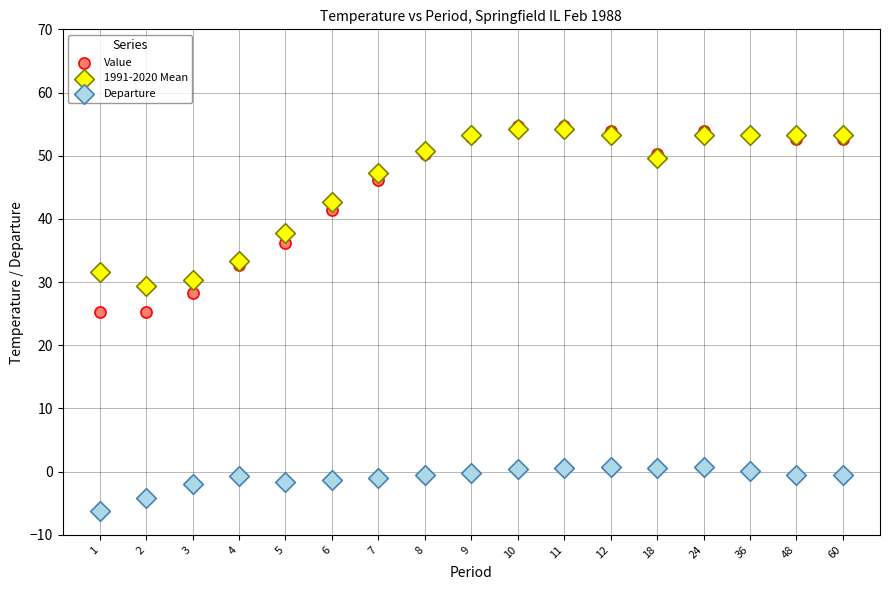

Which series contains the lowest Y value?

Departure